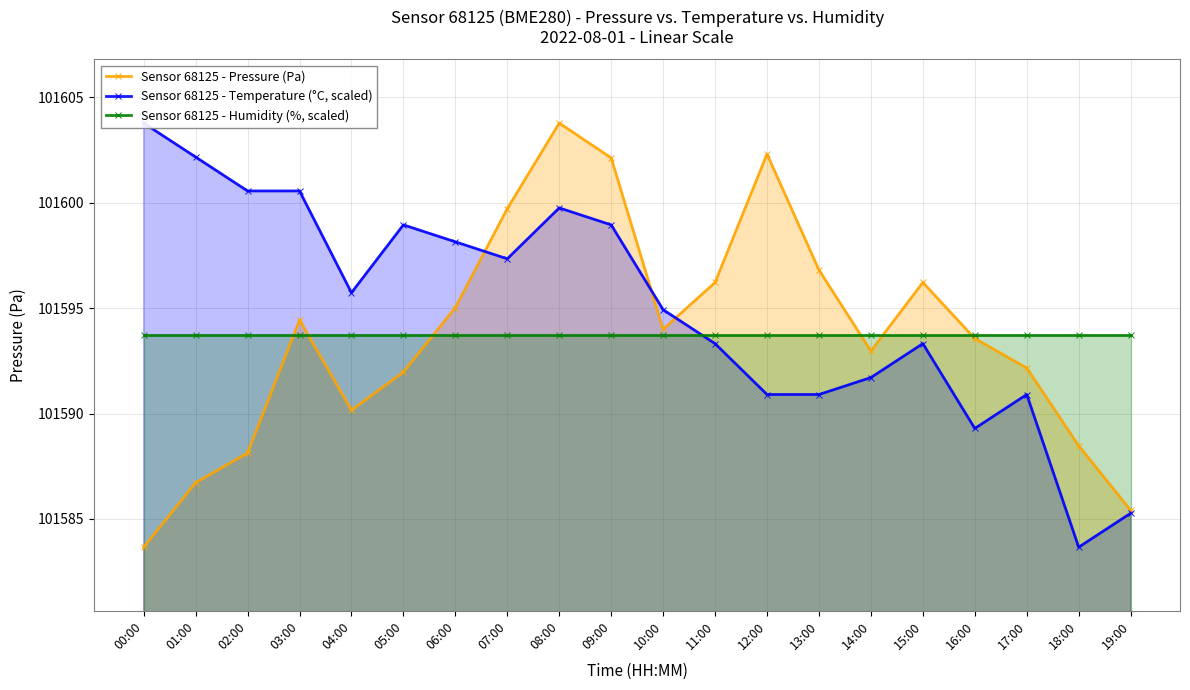

Count the number of categories in the chart.

20